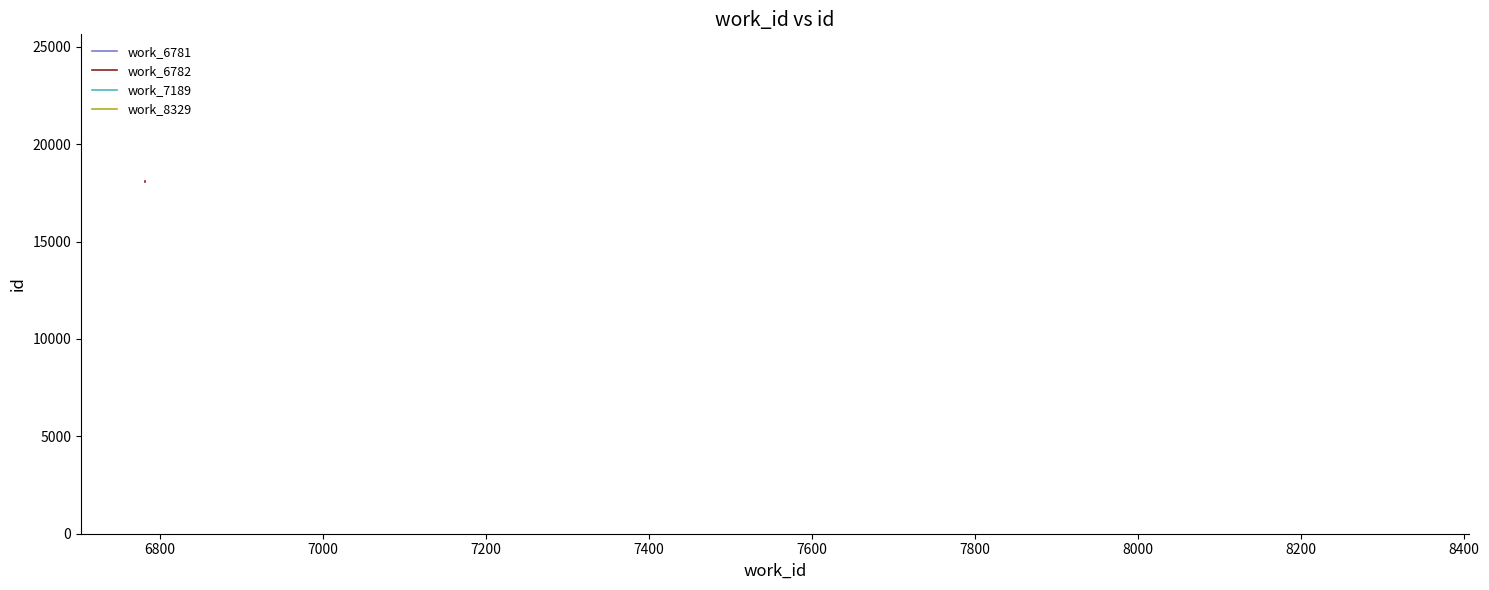

How many distinct data groups are displayed?

1